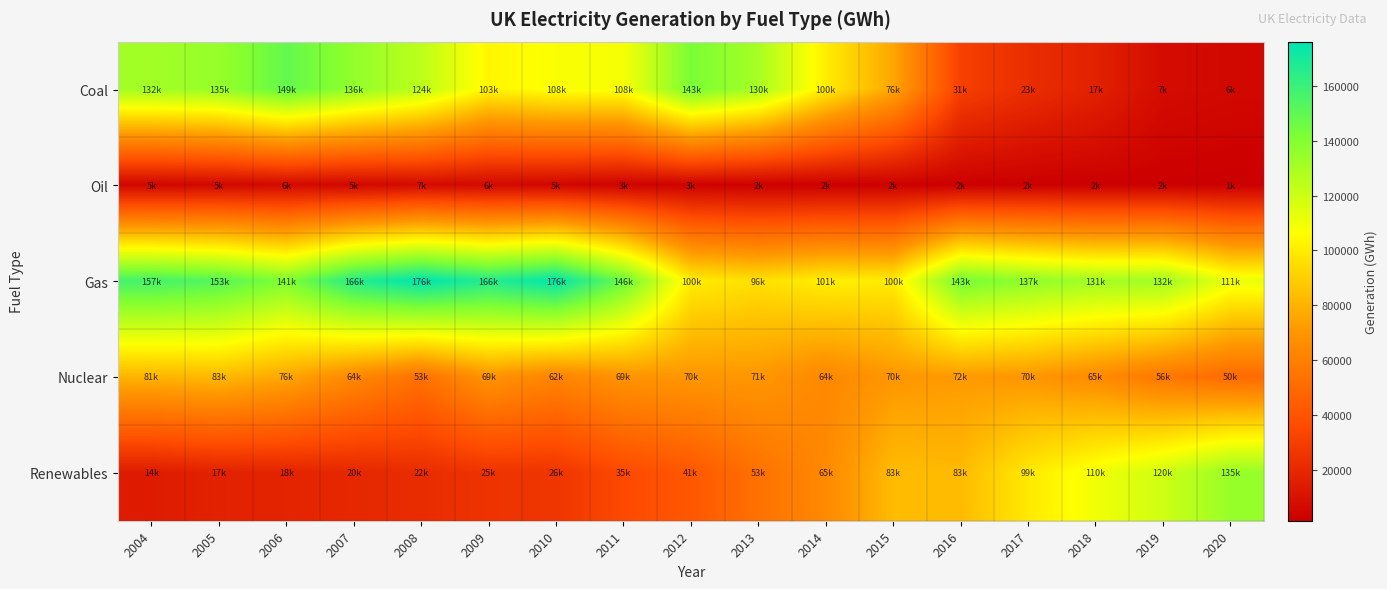

Which has a higher value, 2004 or 2010?

2004